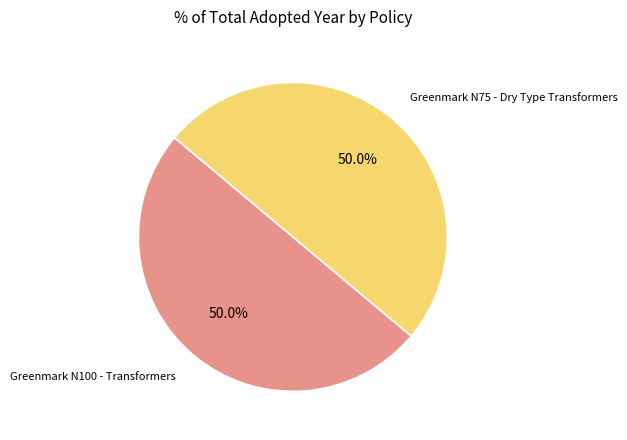

How much of the chart is everything except Greenmark N75 - Dry Type Transformers?

50.0%